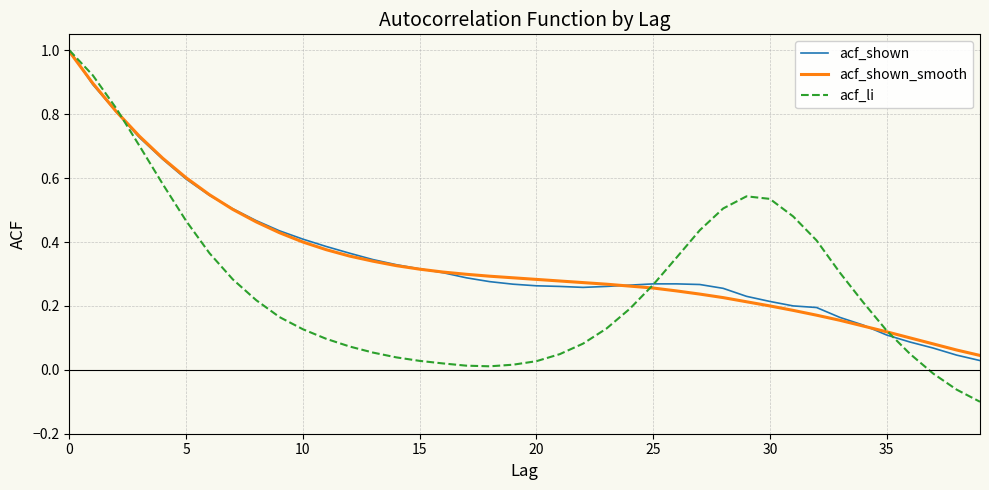

Which series has the widest spread of values?

acf_li